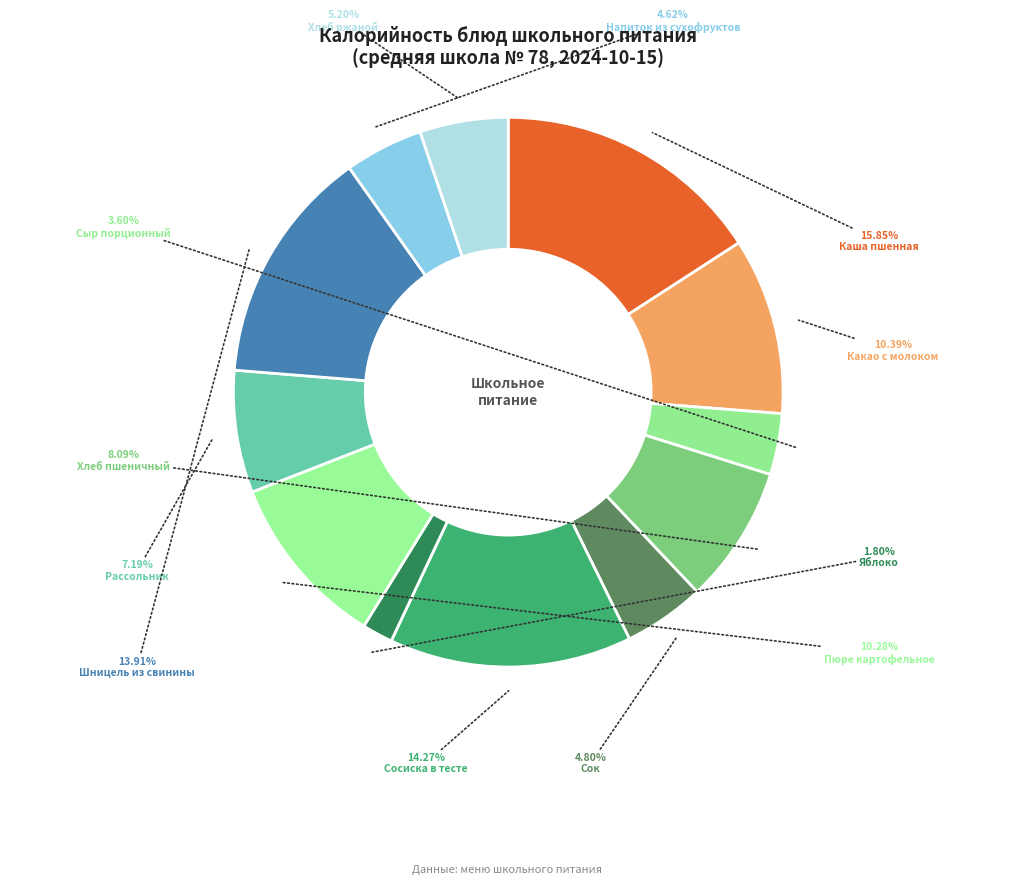

Is there any slice that represents more than half of the pie?

No